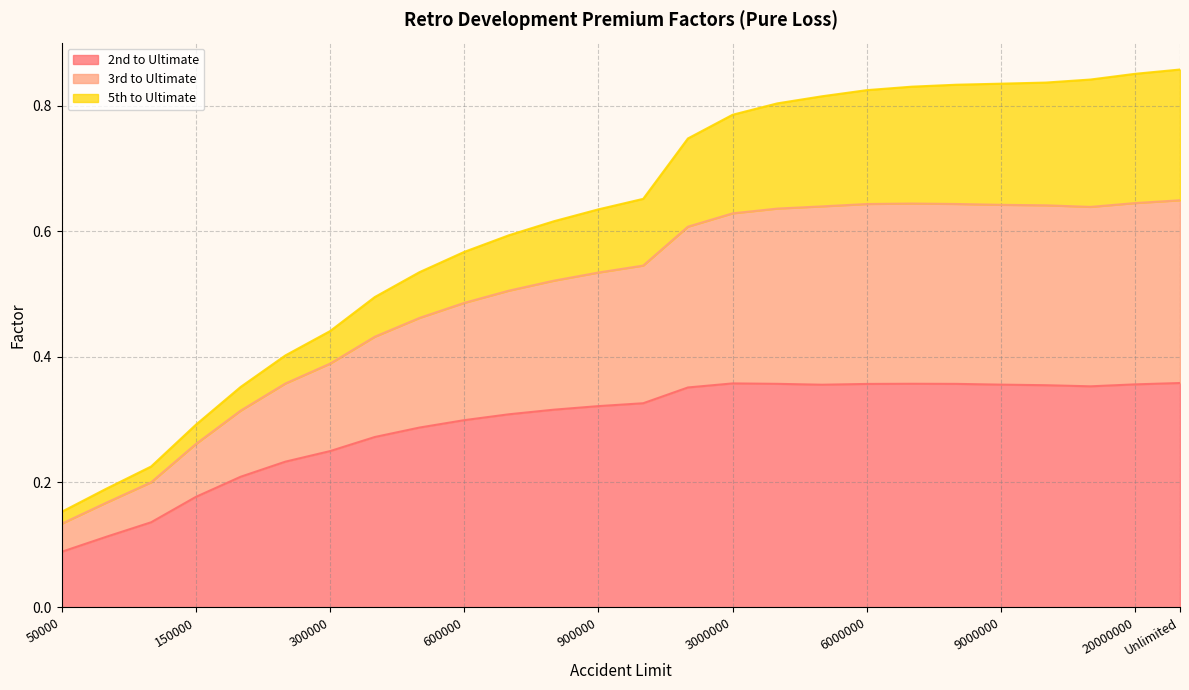

What is the difference between the maximum and minimum values in the 2nd to Ultimate series?

0.3